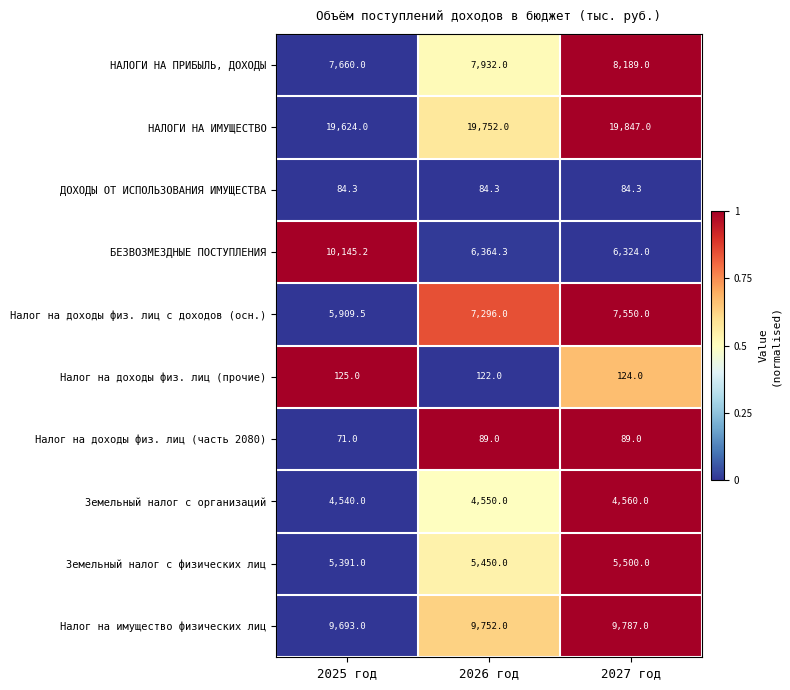

What is the total value across all series at 2027 год?

62054.3